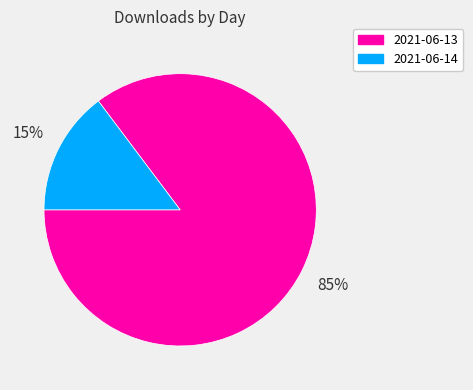

Between 2021-06-14 and 2021-06-13, which is larger?

2021-06-13